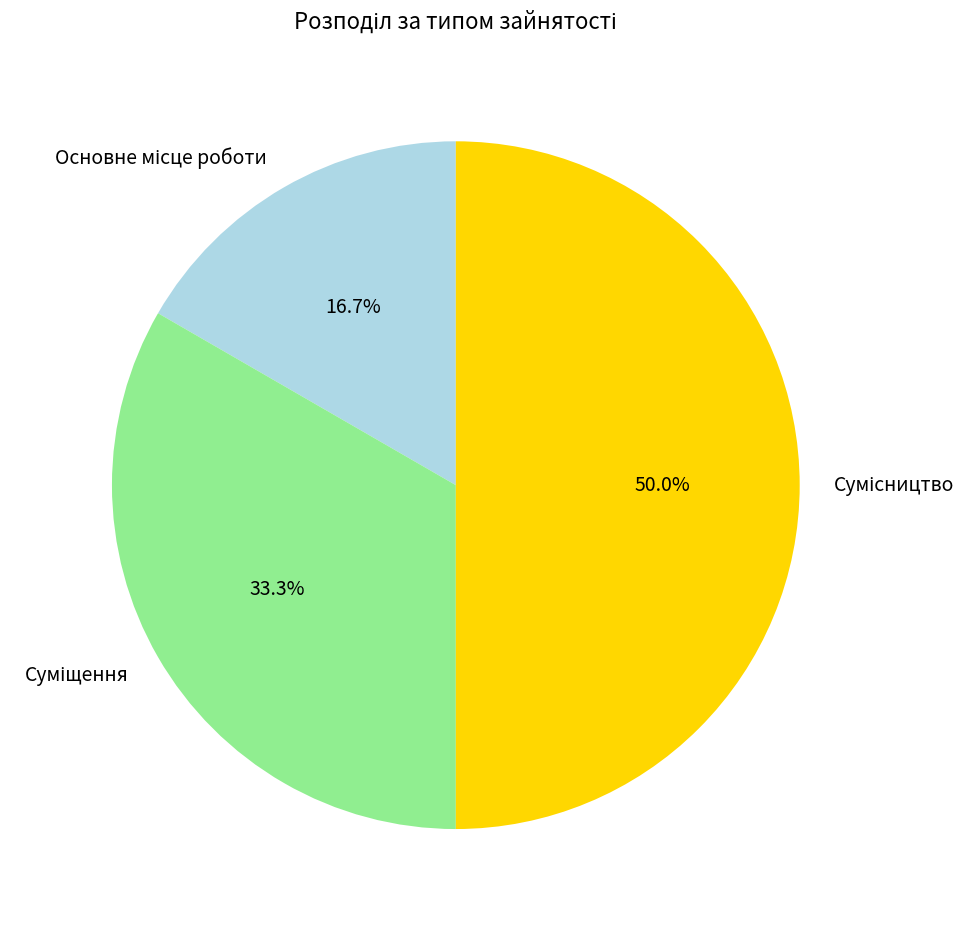

How many slices are in this pie chart?

3